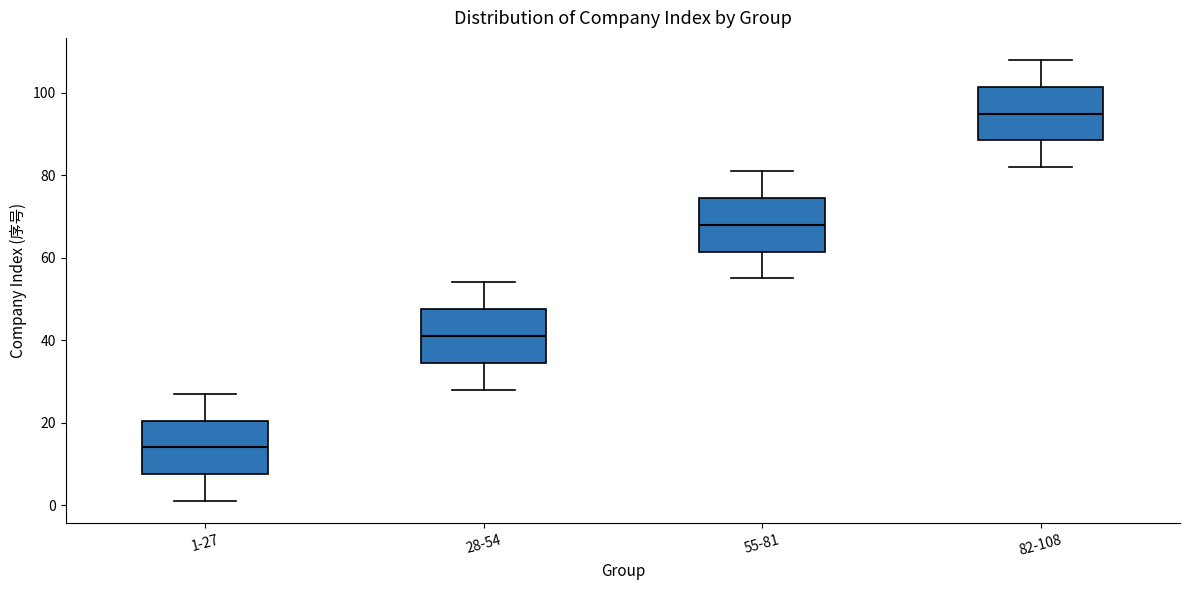

Which box has the lowest median line?

1-27